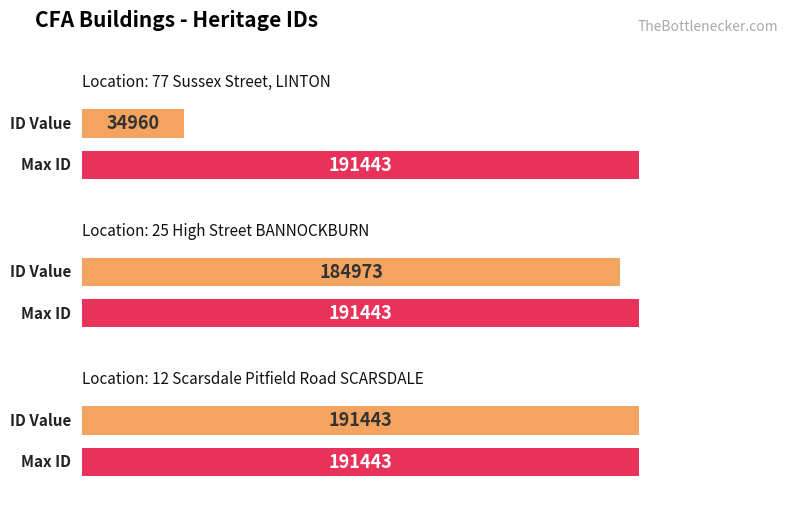

What is the maximum value shown in the chart?

191443